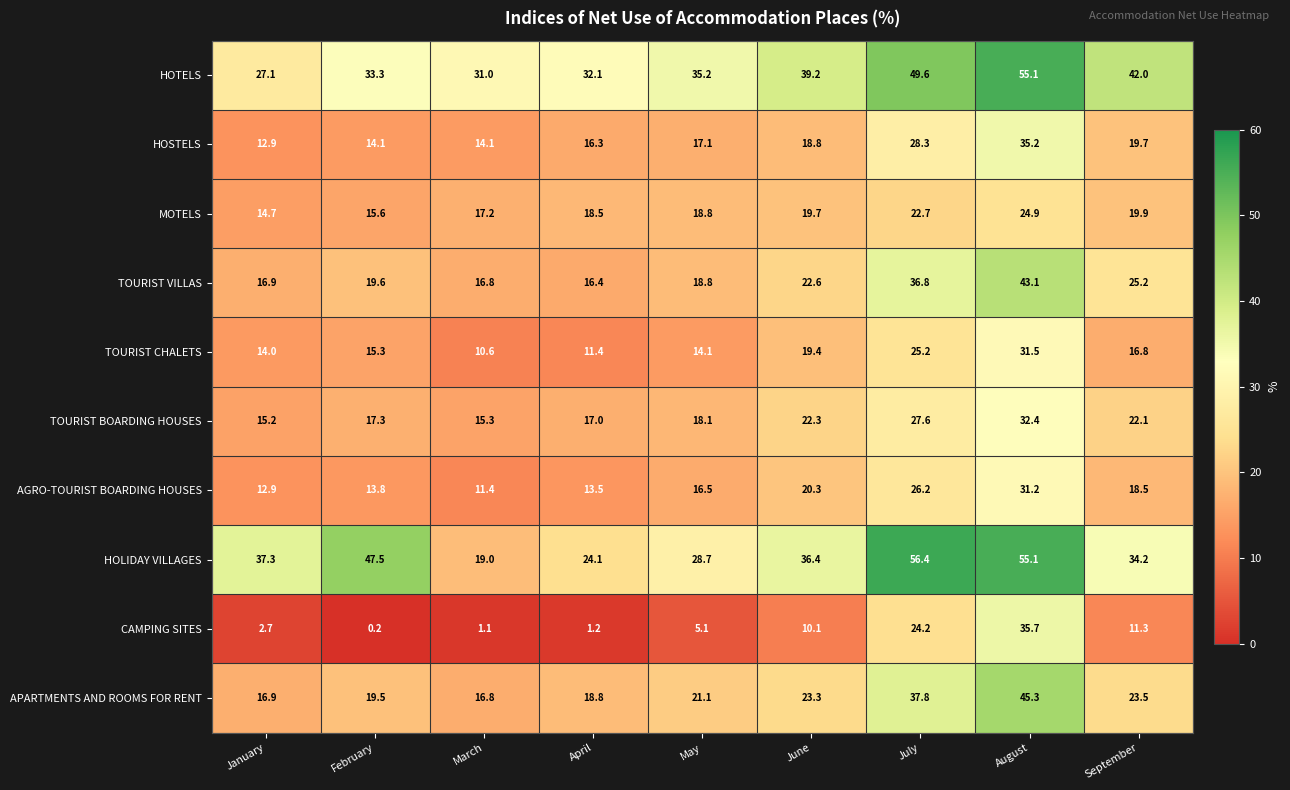

True or false: TOURIST CHALETS has a value of 43.2 at August.

False